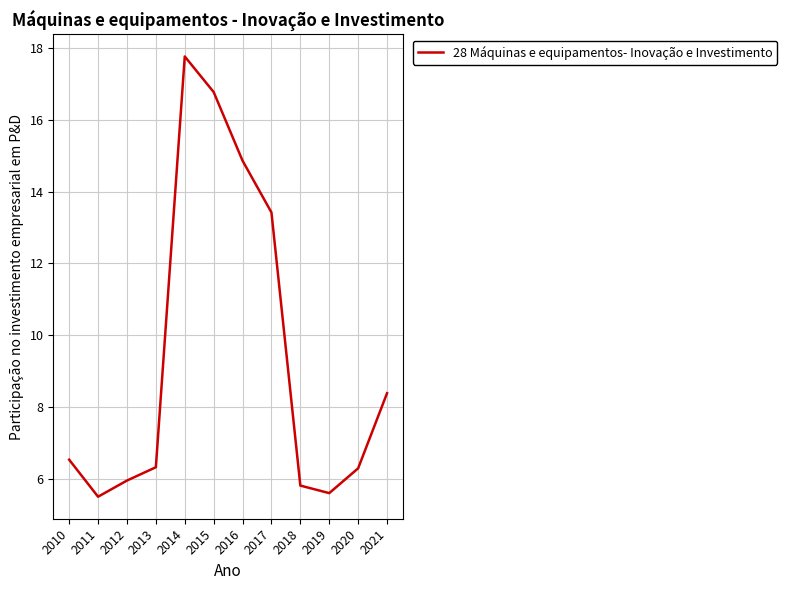

Count the number of categories in the chart.

12